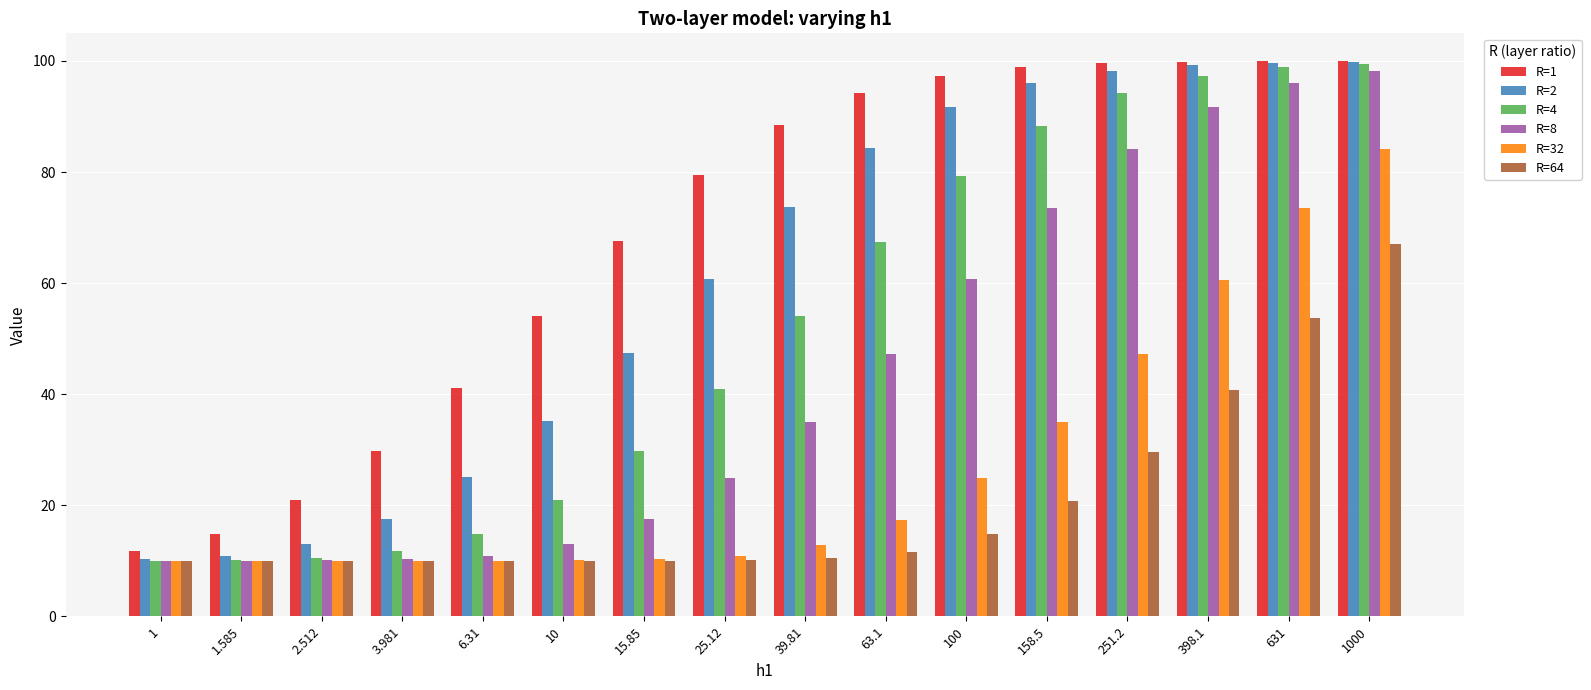

True or false: R=8 has a value of 24.3 at 15.85.

False